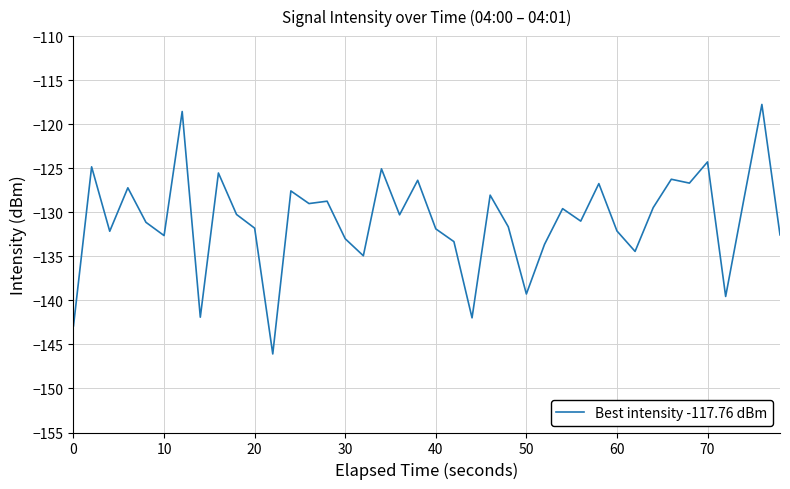

What is the greatest value displayed?

-117.8